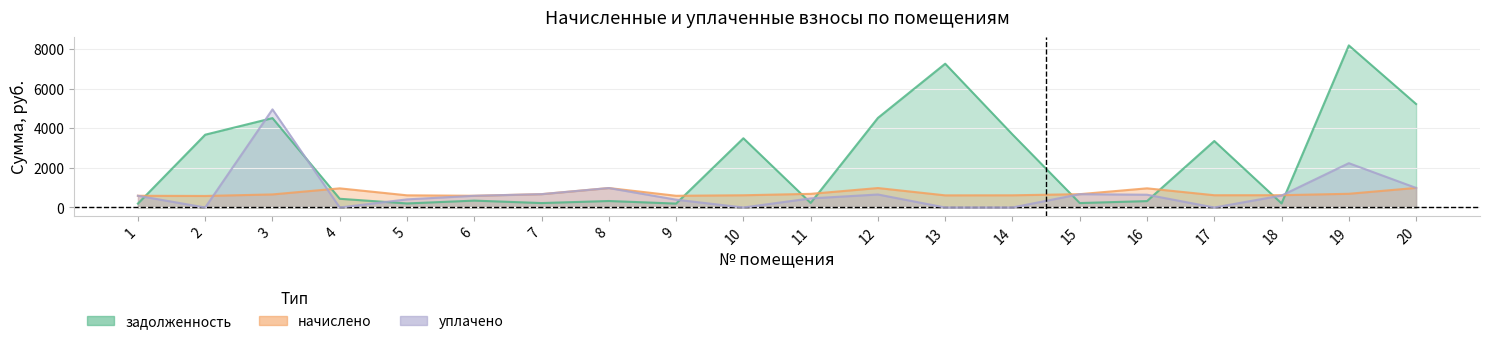

How many interior local valleys does the уплачено series have?

4